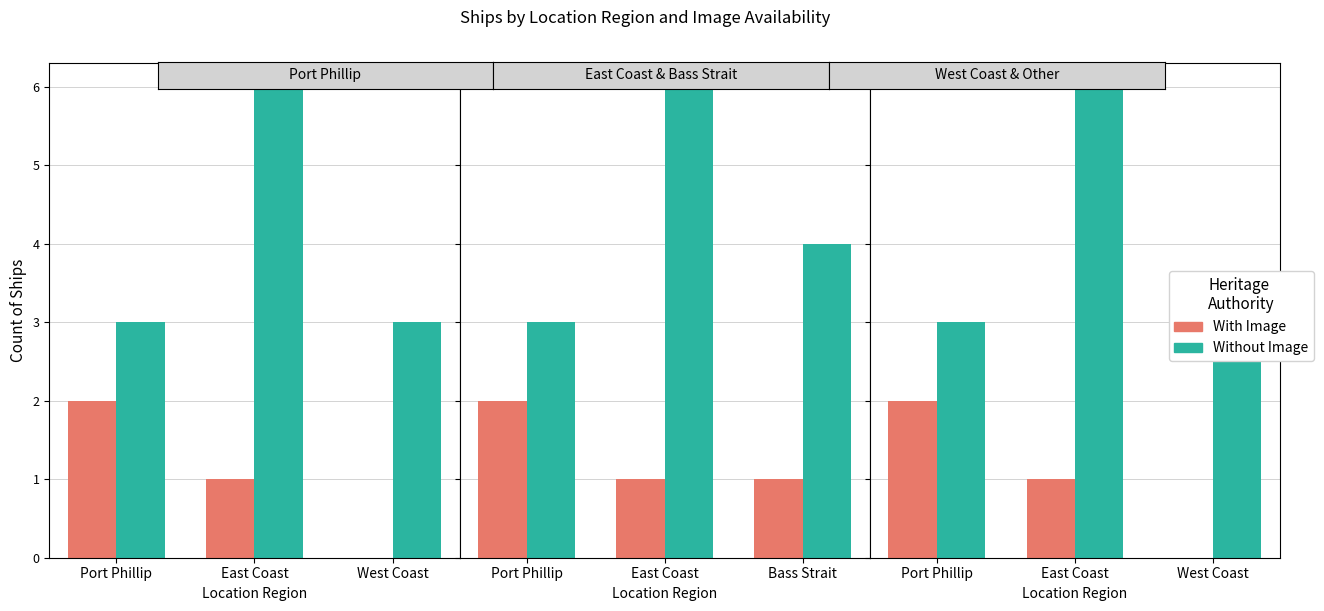

What is the difference between the second highest and minimum values in the With Image series?

1